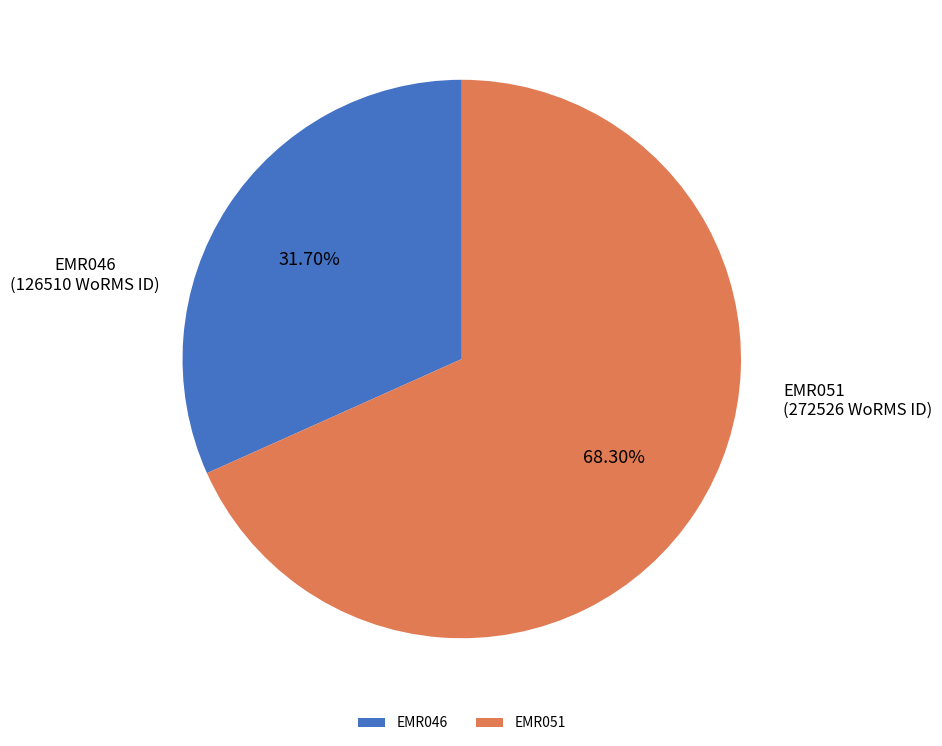

How many slices are in this pie chart?

2